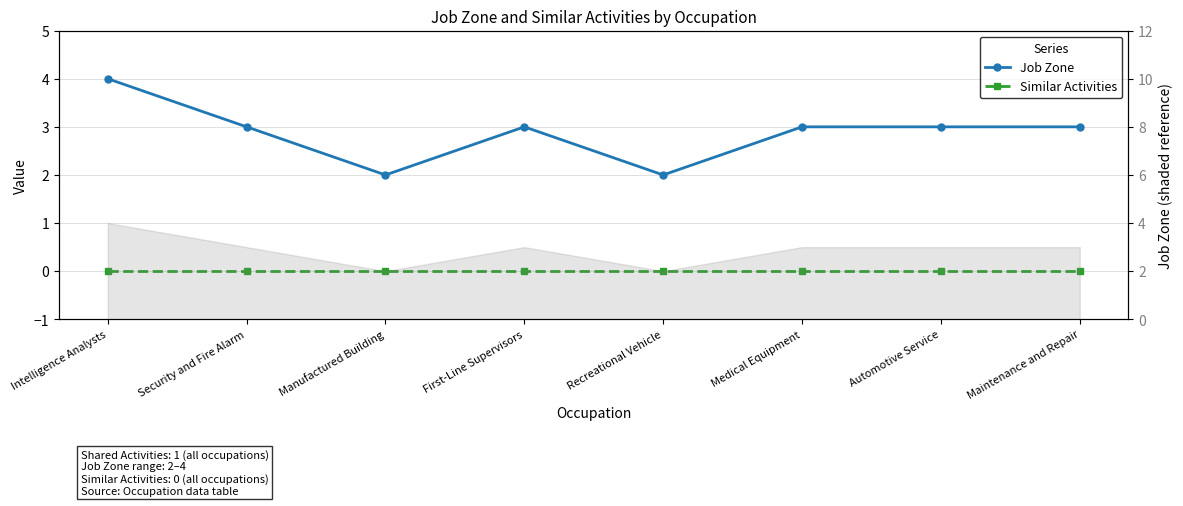

Reading right to left, list all the values displayed in this chart.

Job Zone: 3	3	3	2	3	2	3	4
Similar Activities: 0	0	0	0	0	0	0	0